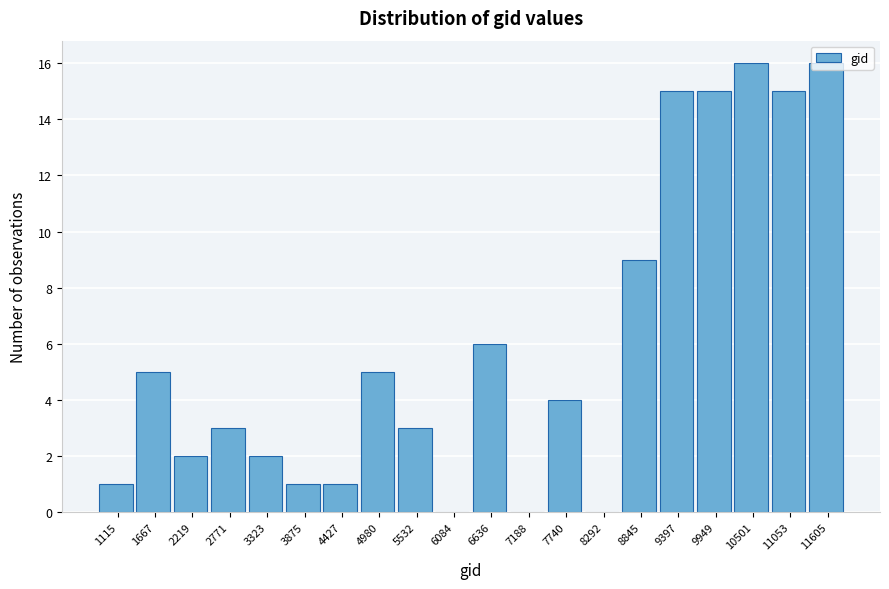

The value at 5532 is 3. True or false?

True